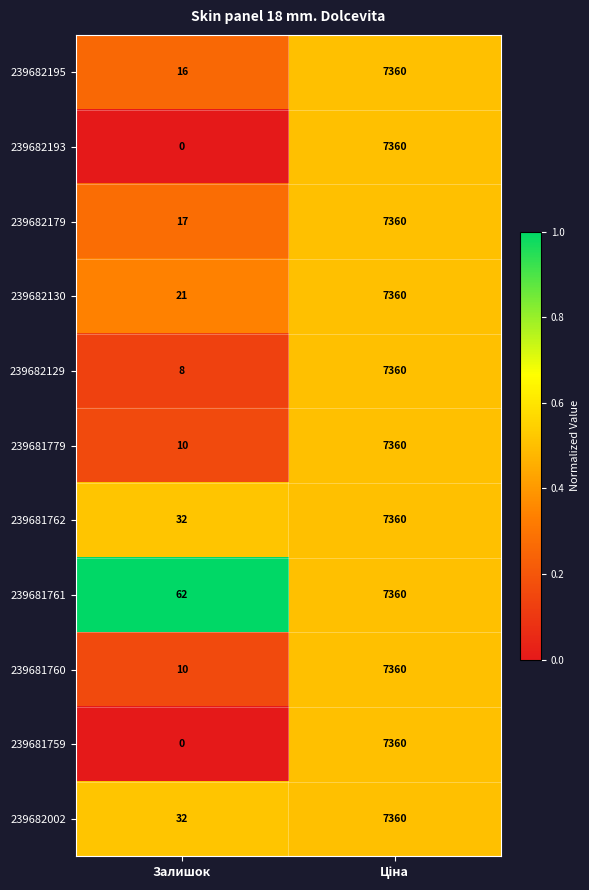

What is the greatest value displayed?

7360